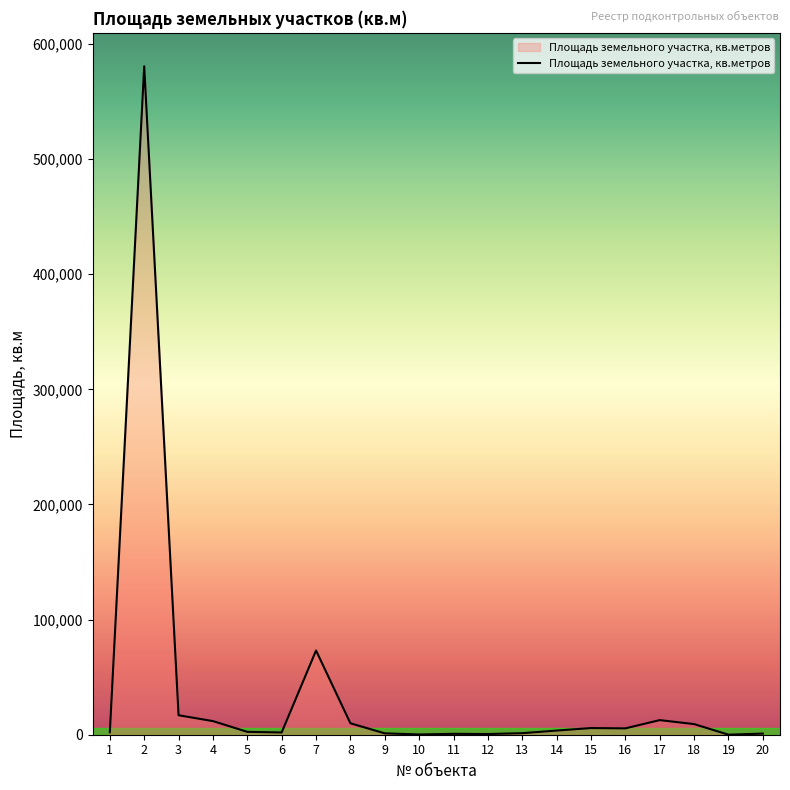

True or false: there are more than 2 points higher than both neighbors.

True